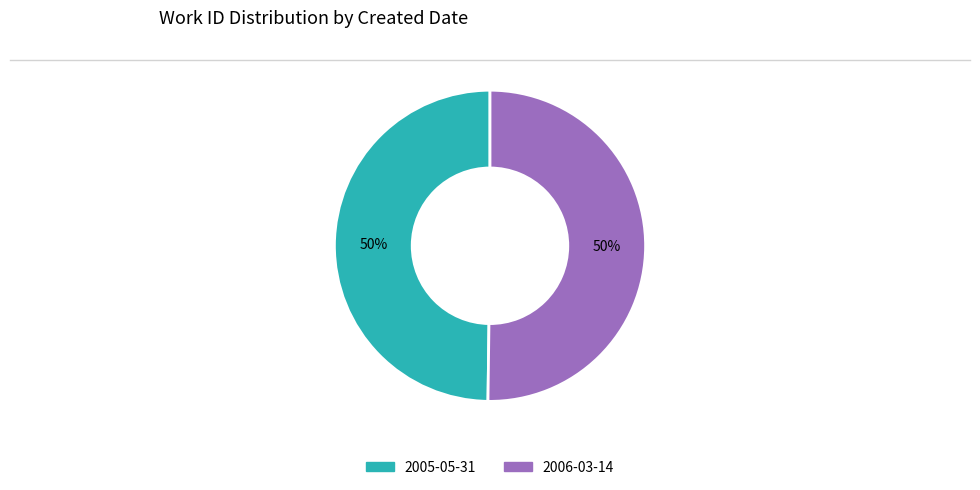

What percentage is the 2006-03-14 slice, to the nearest percent?

50%